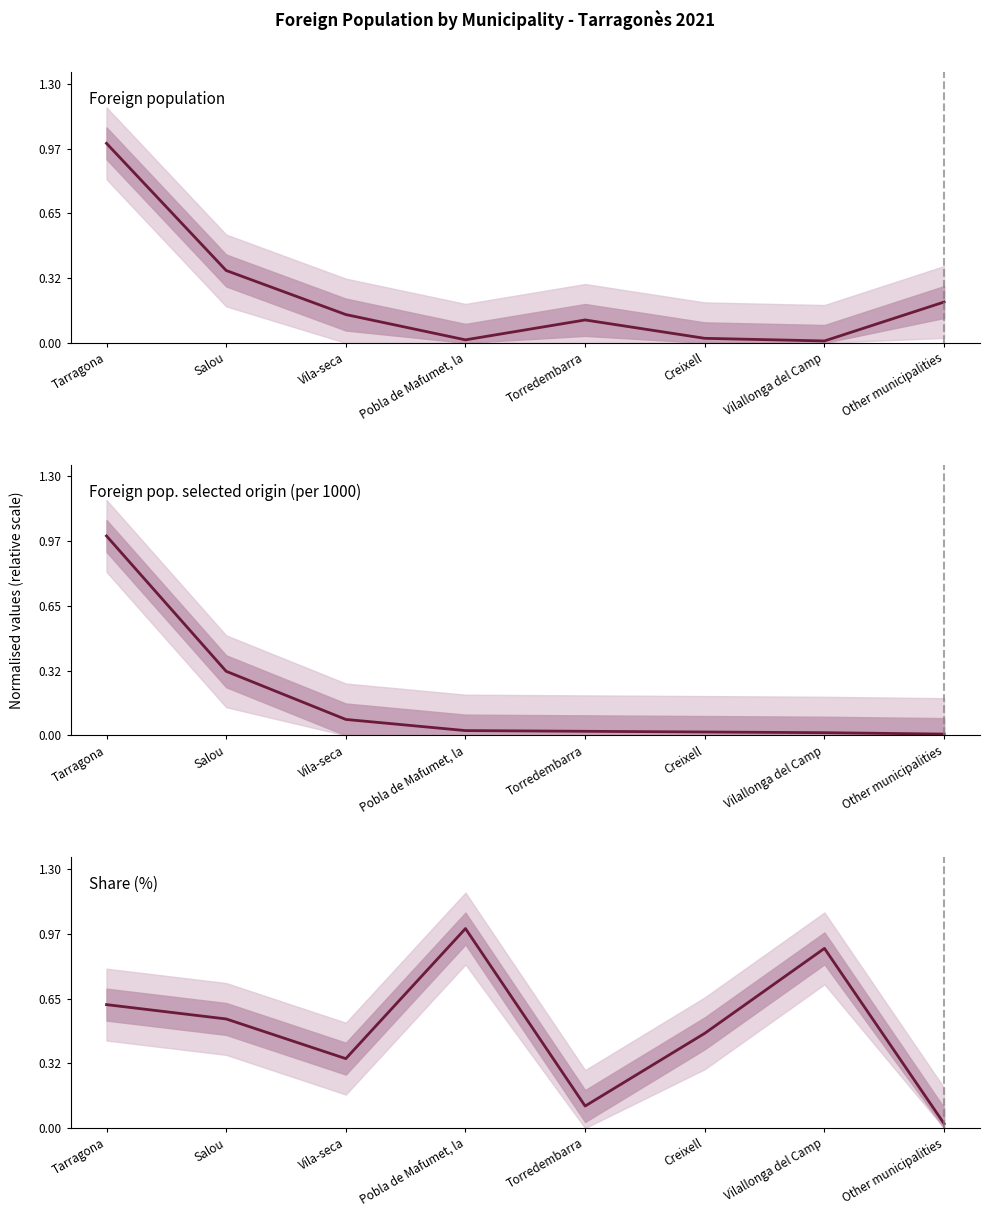

True or false: Foreign population has more than 0 points higher than both neighbors.

True